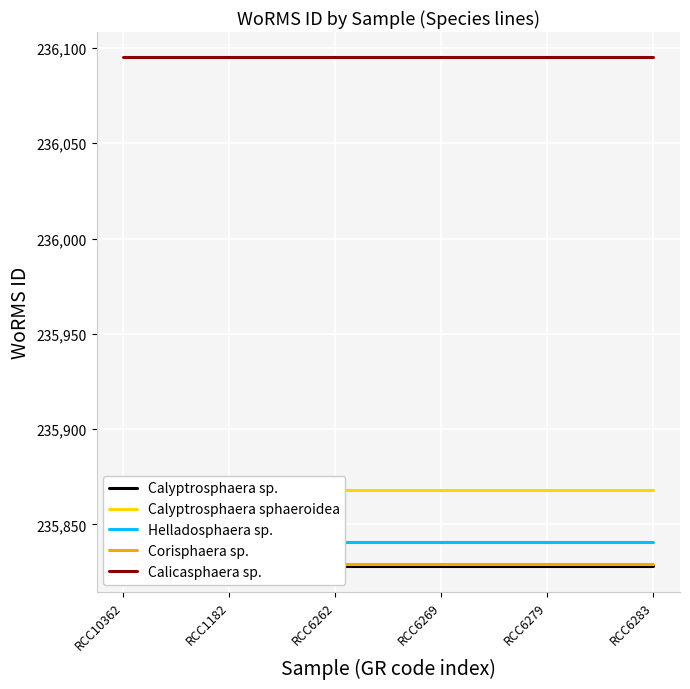

Reading left to right, transcribe all the data shown in this chart.

Calyptrosphaera sp.: 235828	235828	235828	235828	235828	235828	235828	235828	235828	235828	235828	235828	235828	235828	235828	235828
Calyptrosphaera sphaeroidea: 235868	235868	235868	235868	235868	235868	235868	235868	235868	235868	235868	235868	235868	235868	235868	235868
Helladosphaera sp.: 235841	235841	235841	235841	235841	235841	235841	235841	235841	235841	235841	235841	235841	235841	235841	235841
Corisphaera sp.: 235829	235829	235829	235829	235829	235829	235829	235829	235829	235829	235829	235829	235829	235829	235829	235829
Calicasphaera sp.: 236095	236095	236095	236095	236095	236095	236095	236095	236095	236095	236095	236095	236095	236095	236095	236095